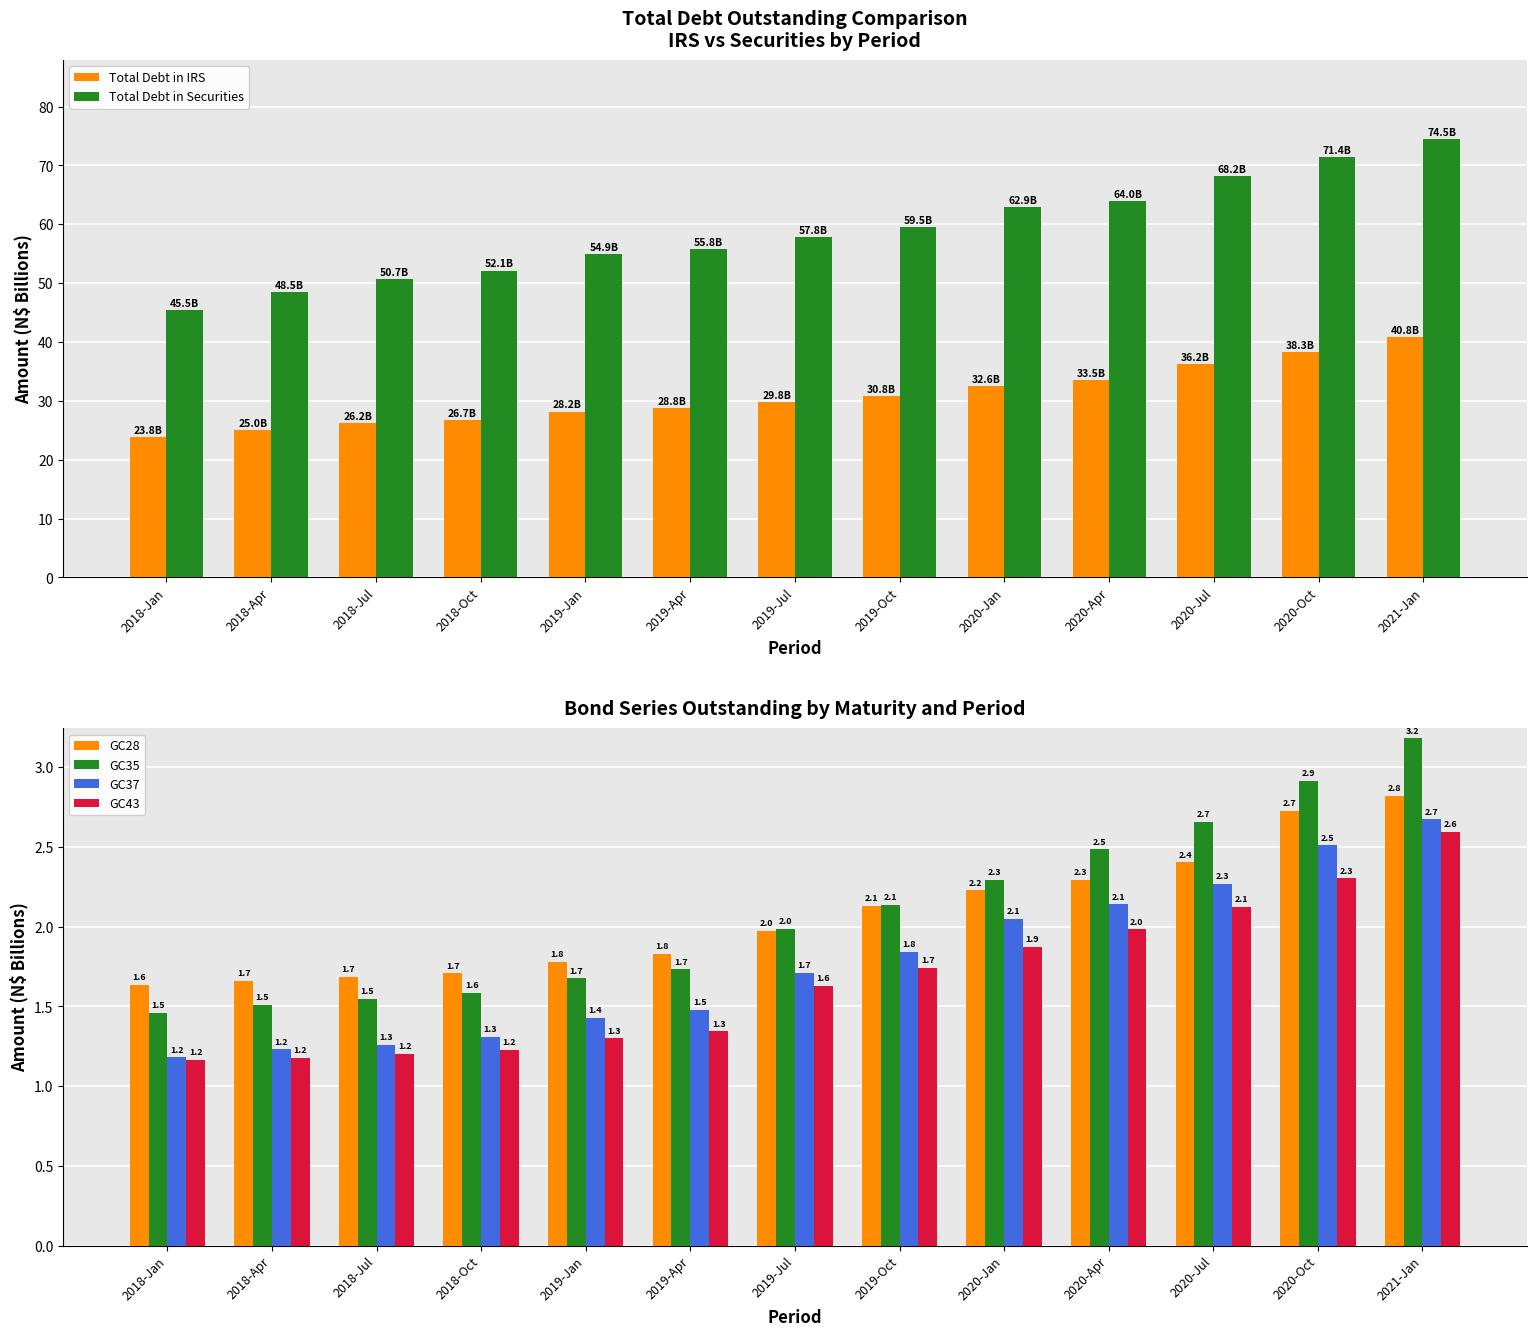

How many series are shown in this chart?

6